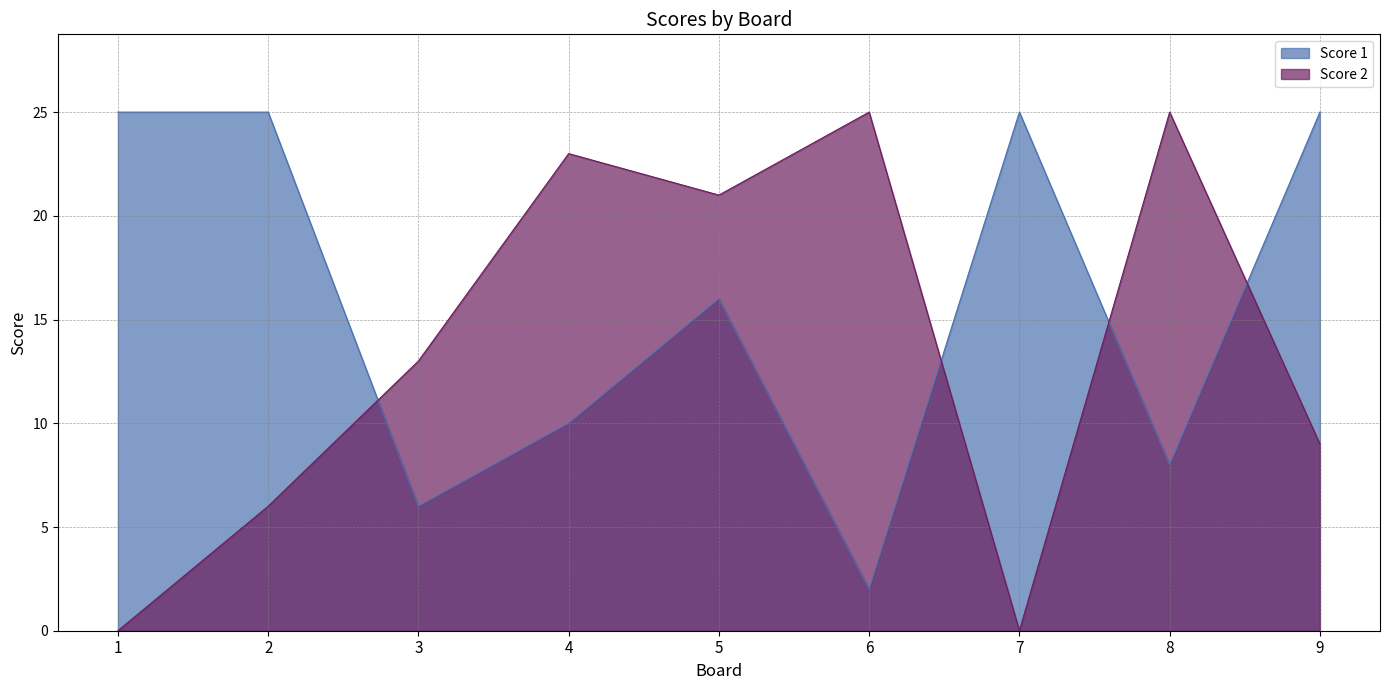

What is the greatest value displayed?

25